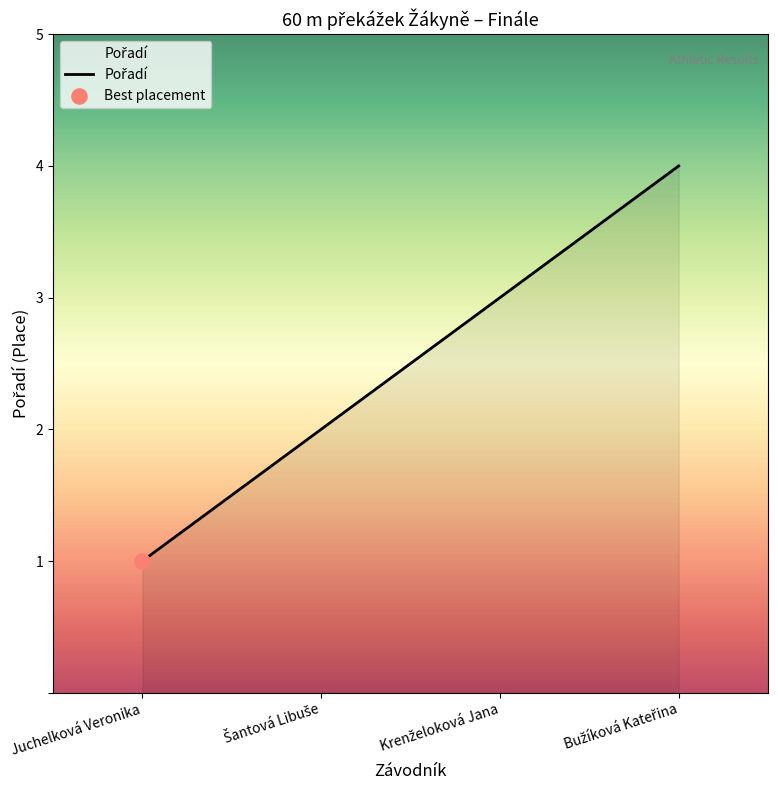

Is it true that the value at Juchelková Veronika is 1?

True